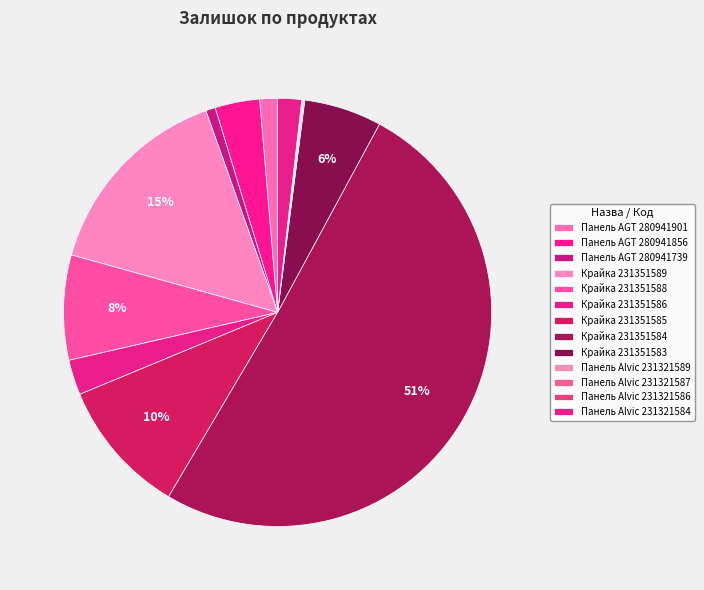

To the nearest percent, what is the combined percentage of Крайка 231351588 and Панель AGT 280941901?

9%